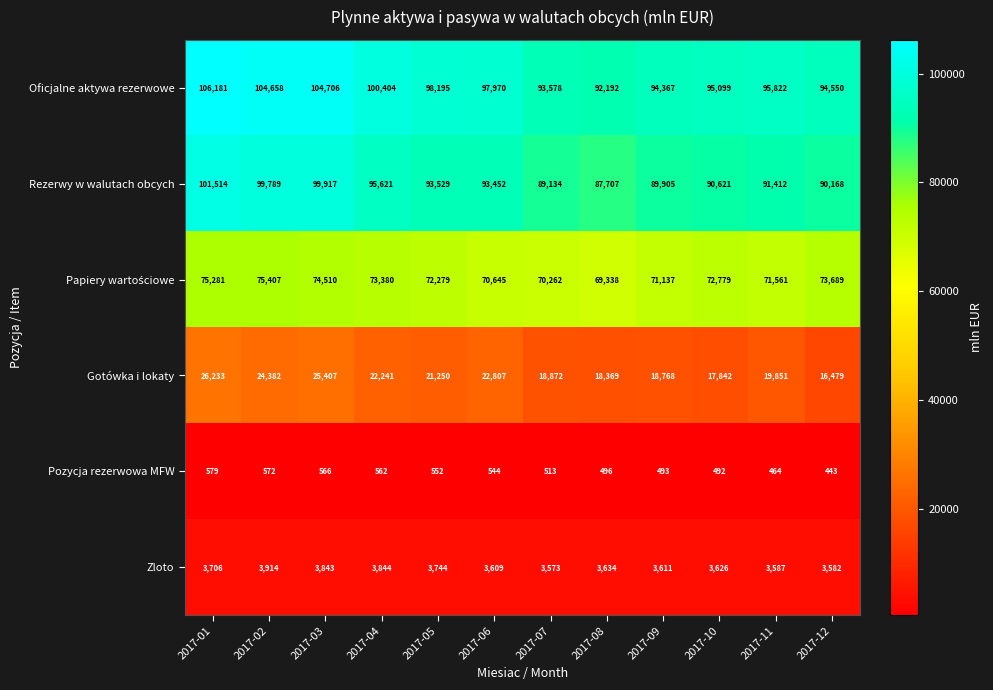

Where is Rezerwy w walutach obcych nearest to the value 94610?

2017-04